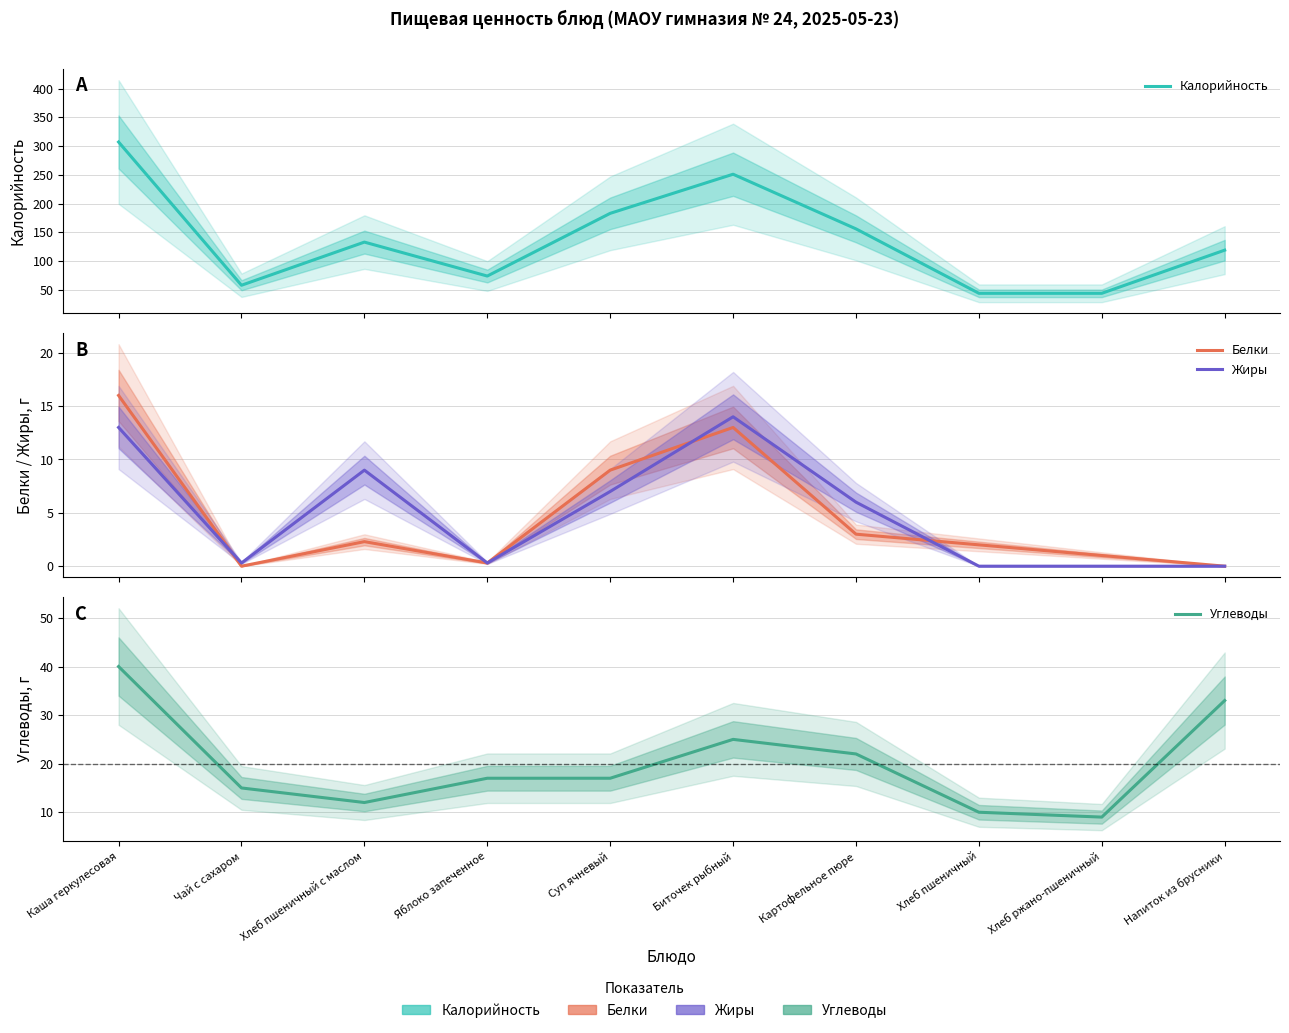

At which category does Калорийность reach its first local valley?

Чай с сахаром